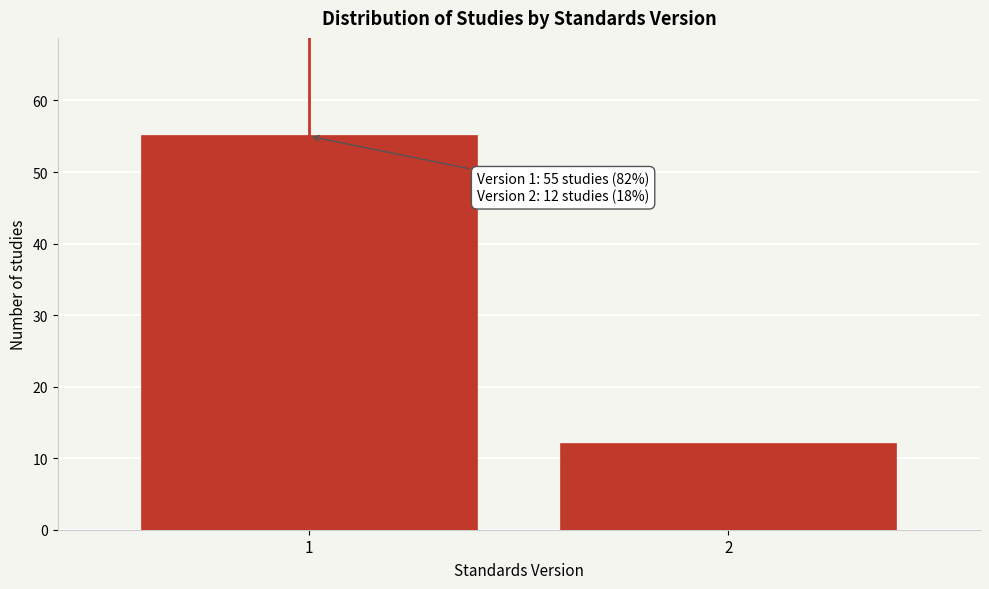

Reading left to right, what are all the values shown in this chart?

1=55	2=12